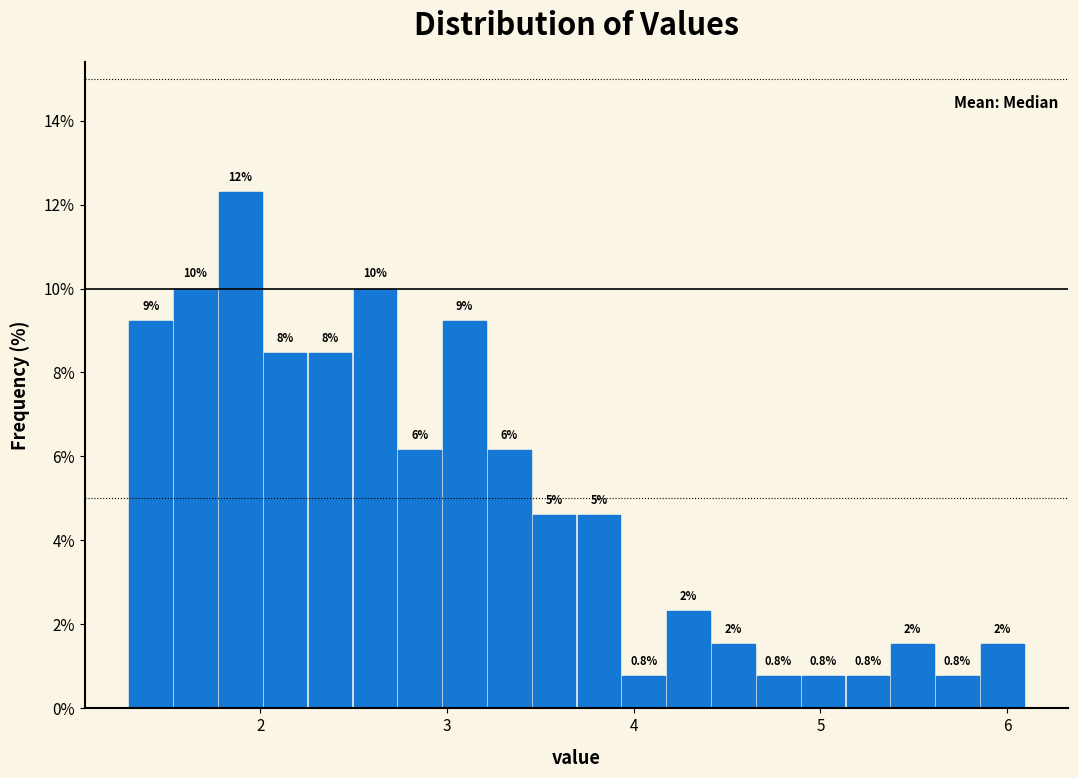

Read against the x-axis, roughly where is the centre of the tallest bar?

1.9